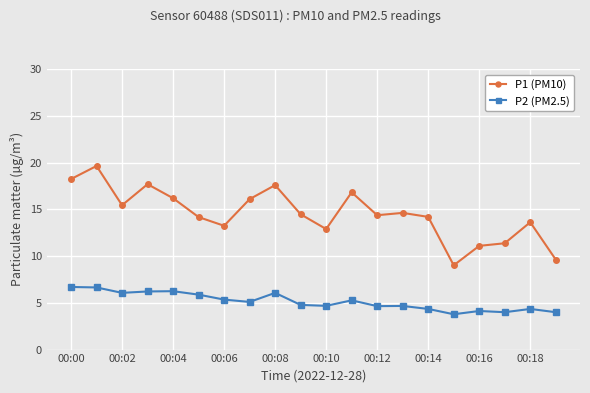

What is the value of the P1 (PM10) point at the 19th from the left?

13.6